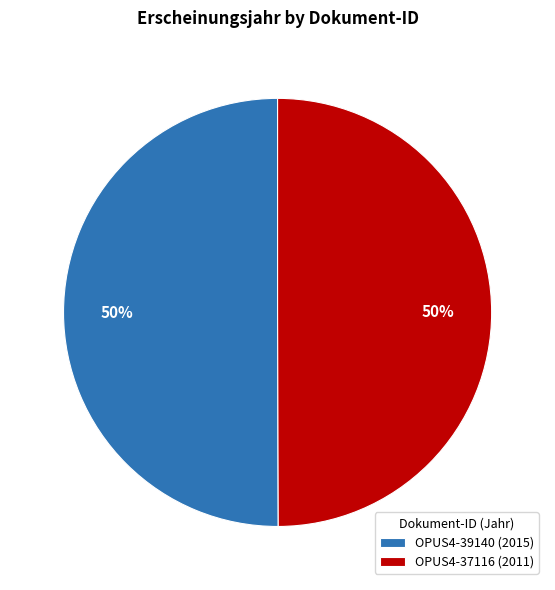

What is the ratio of the value at OPUS4-37116 to the value at OPUS4-39140?

1.0